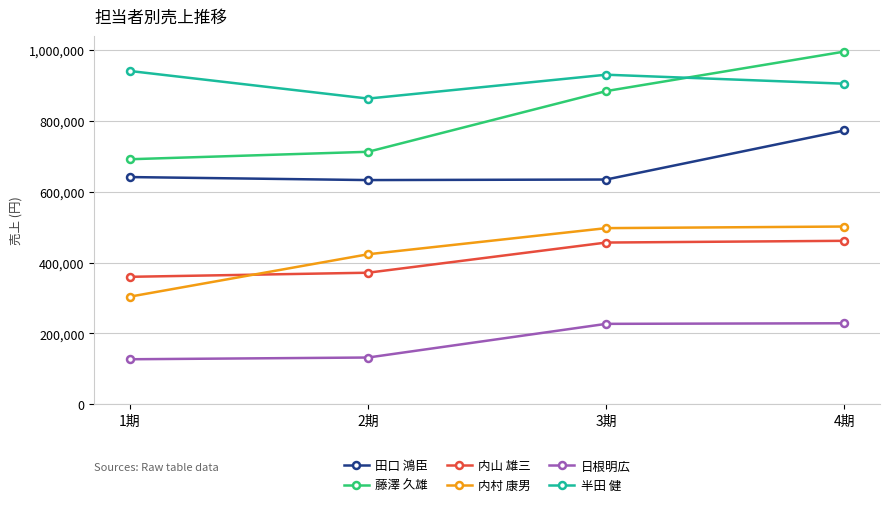

What is the value of the 日根明広 point at the 1st from the left?

127256